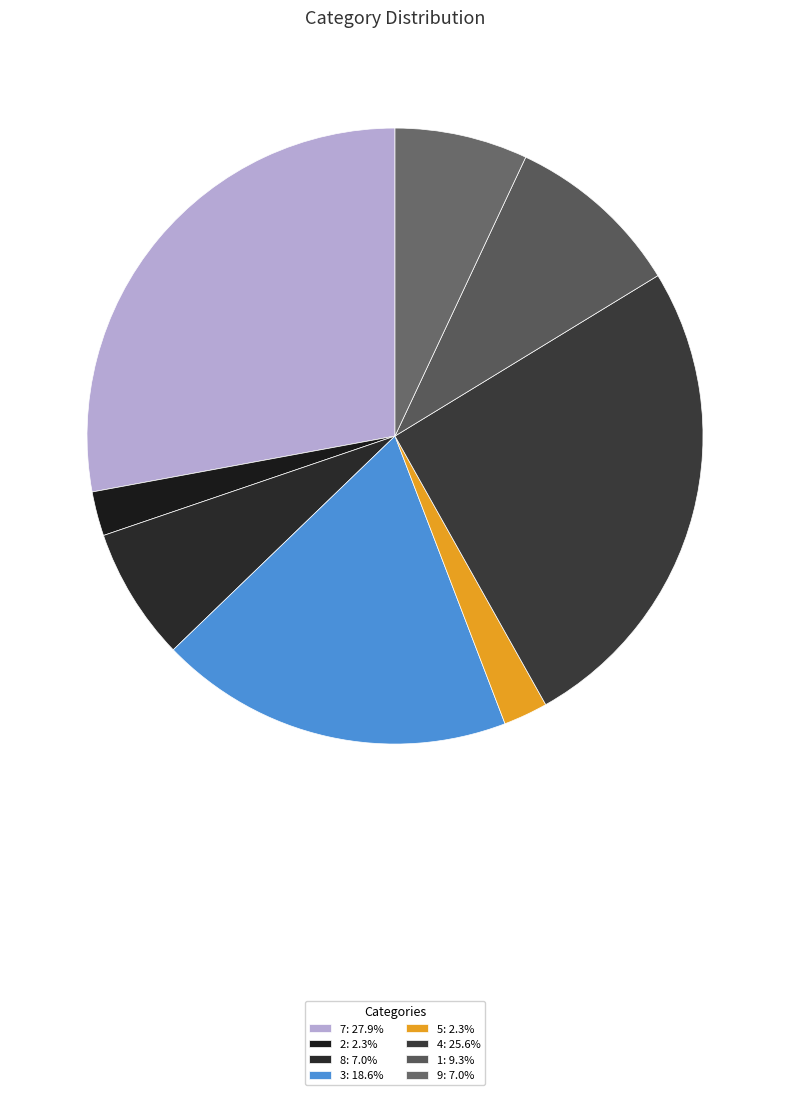

How many segments does this pie chart have?

8